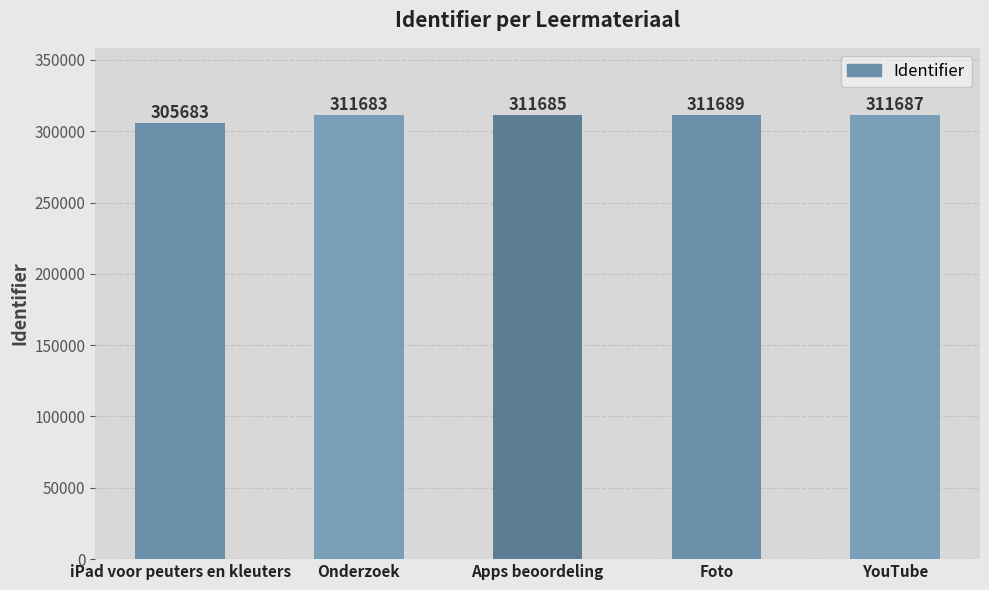

Reading left to right, list all the values displayed in this chart.

305683	311683	311685	311689	311687